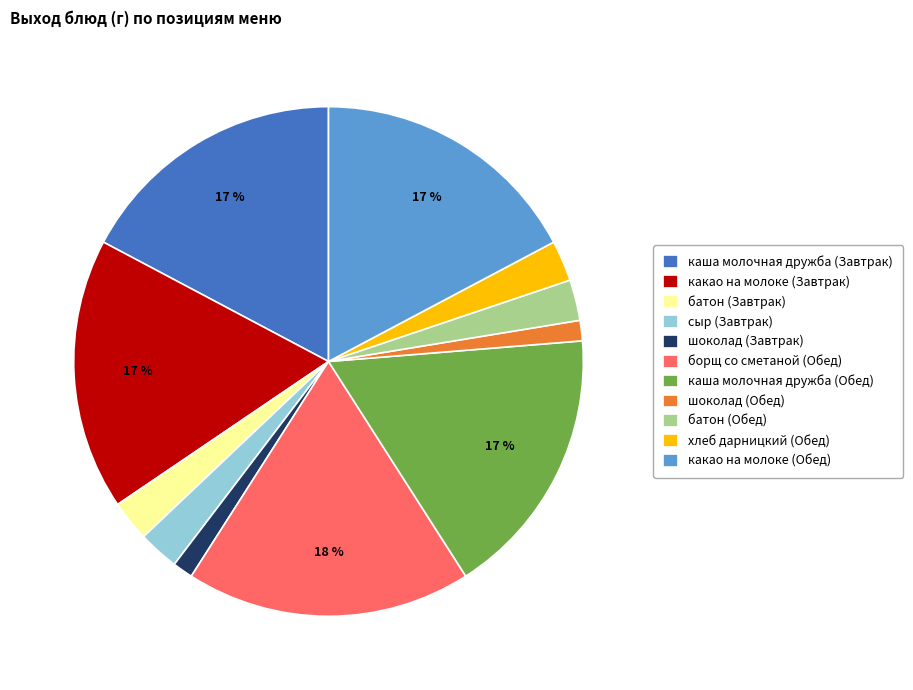

Is there a majority slice in this chart?

No